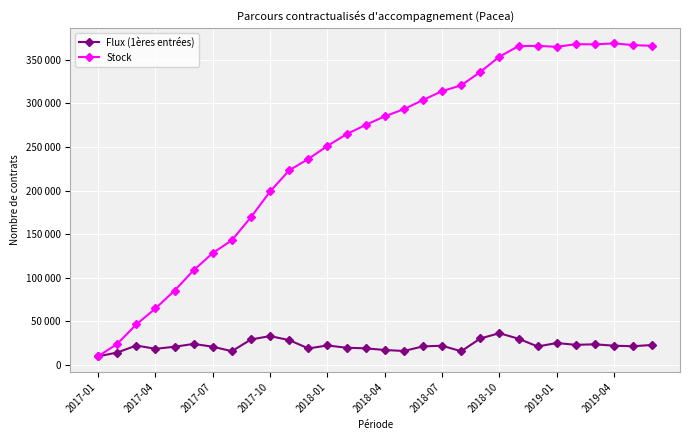

Is this an area chart (filled region under the line)?

No